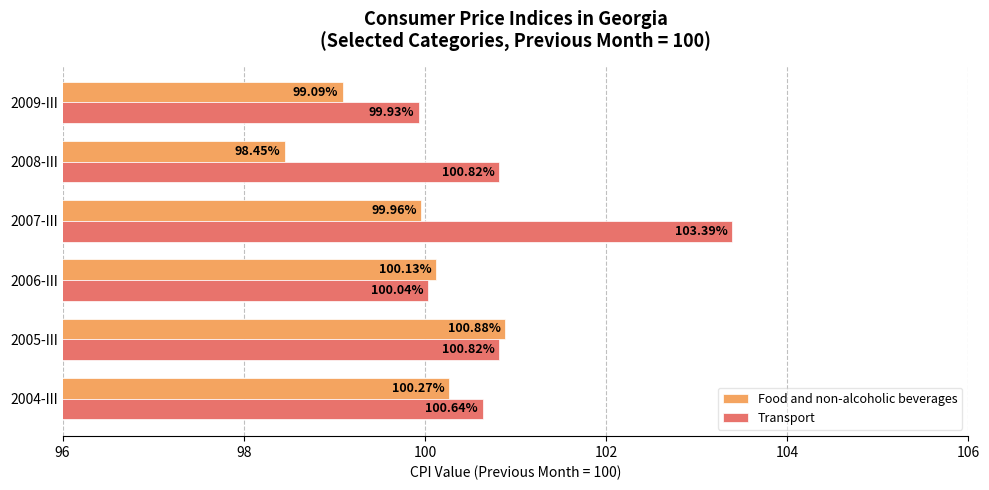

Rank the series by their maximum value, from highest to lowest.

Transport, Food and non-alcoholic beverages